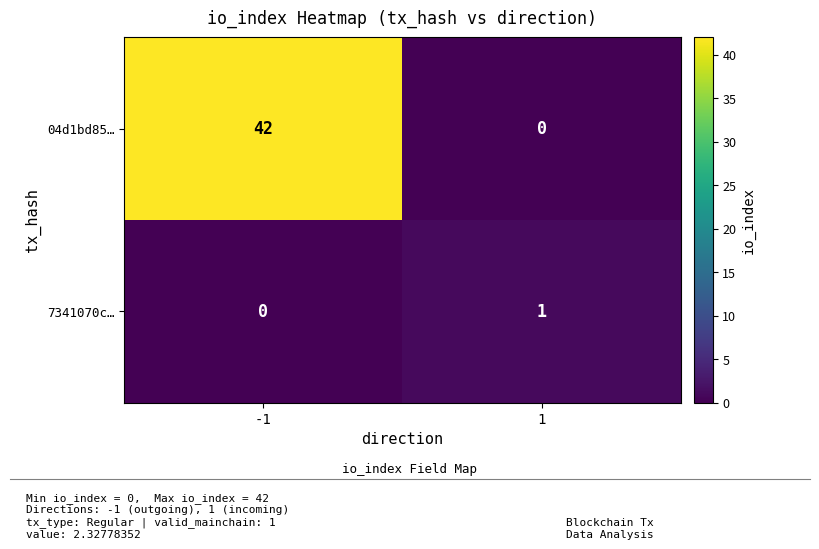

What is the greatest value displayed?

42